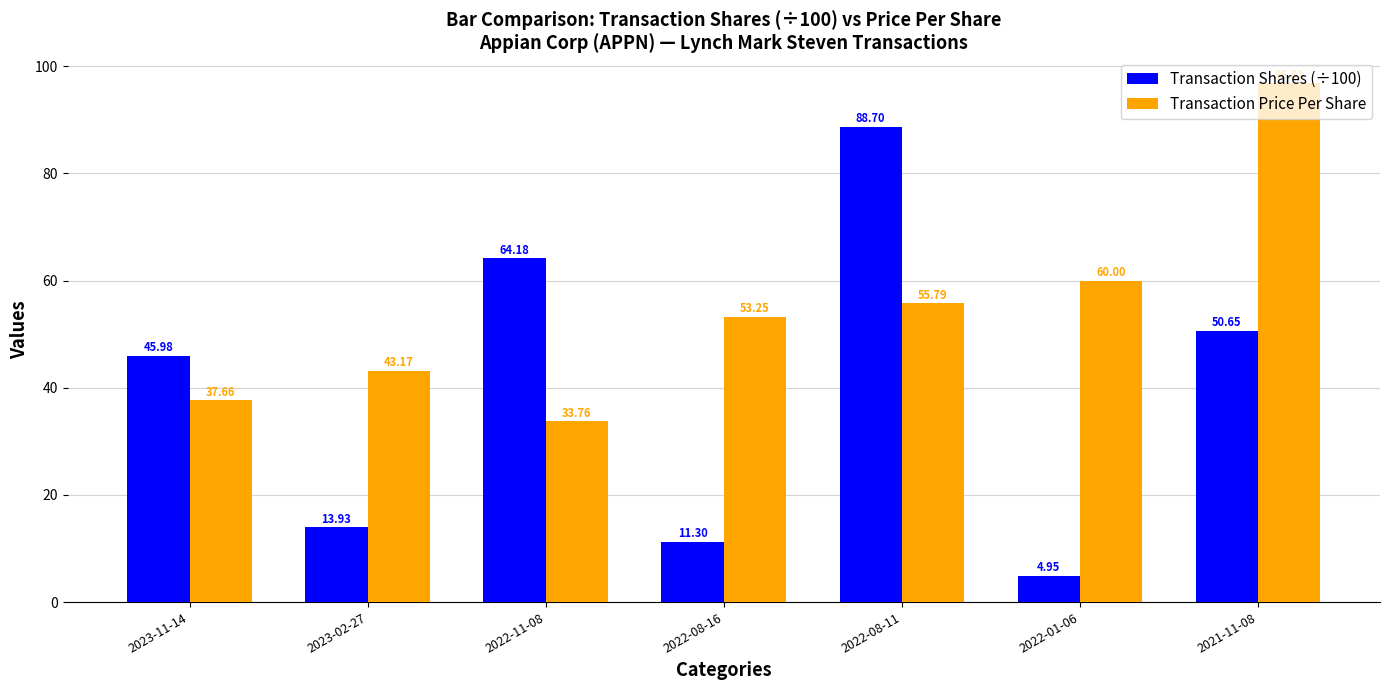

What is the difference between the second highest and second lowest values in the Transaction Price Per Share series?

22.3